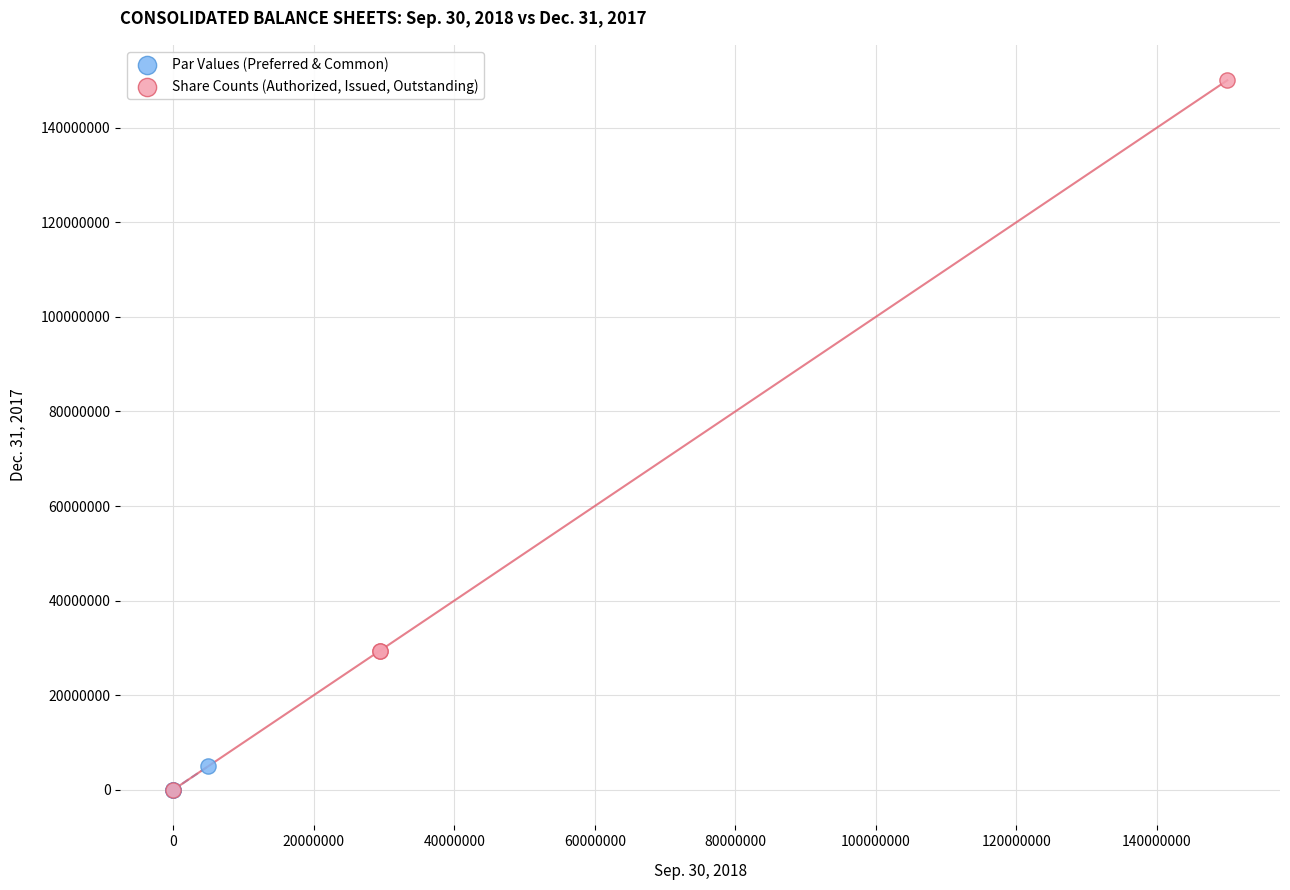

Which series reaches the maximum Y coordinate?

Share Counts (Authorized, Issued, Outstanding)